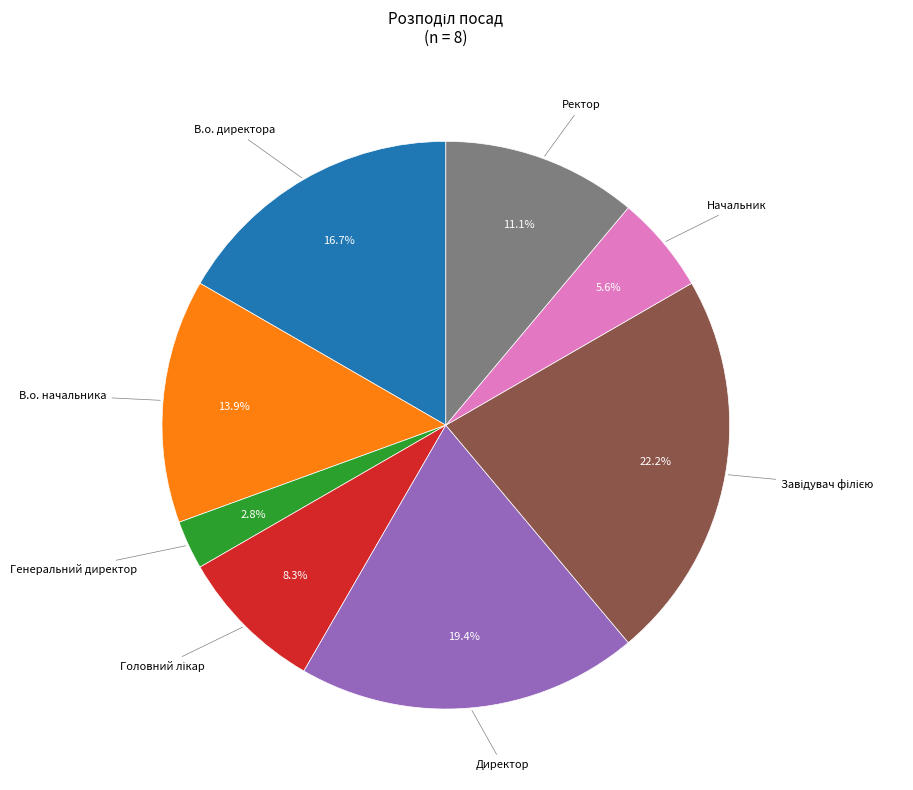

Does any single category account for the majority?

No